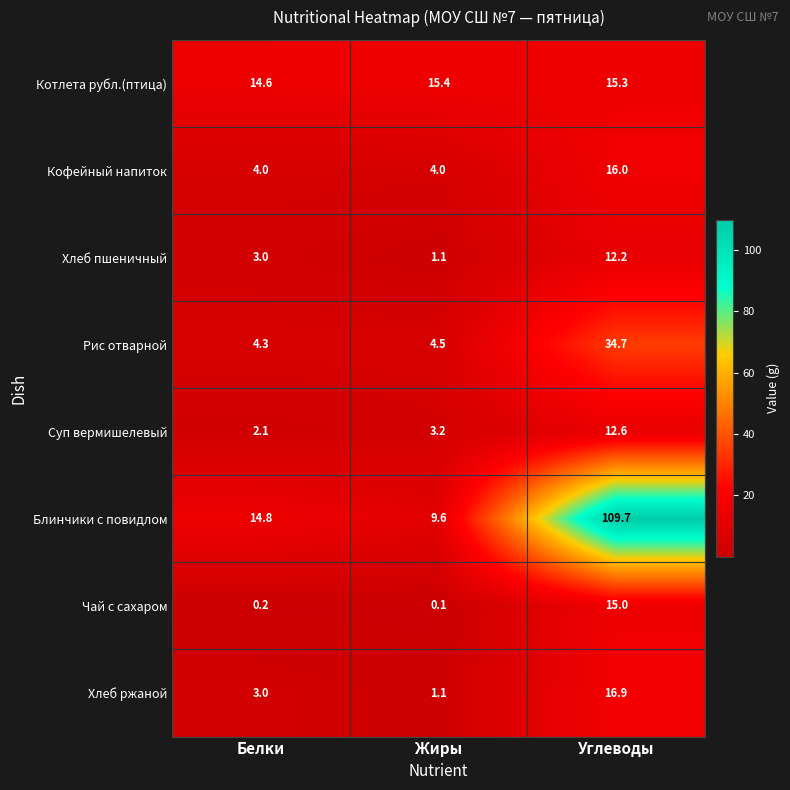

Which series has the largest total across all categories?

Блинчики с повидлом